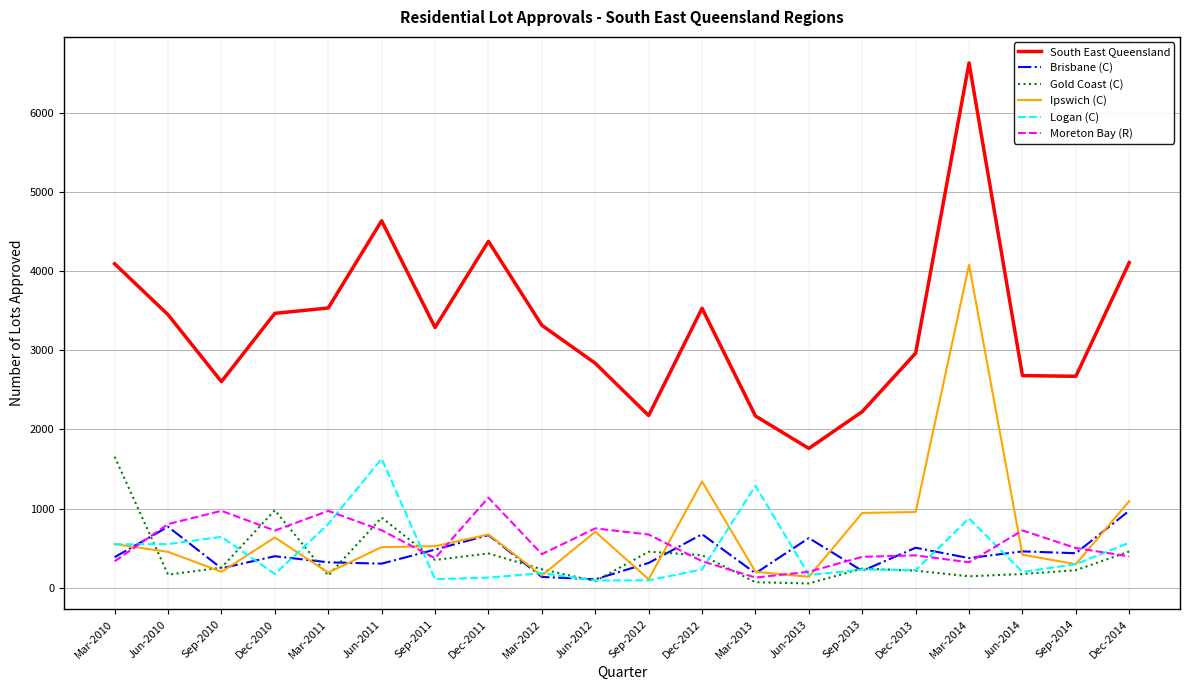

Which series changed the most between Mar-2011 and Sep-2014?

South East Queensland